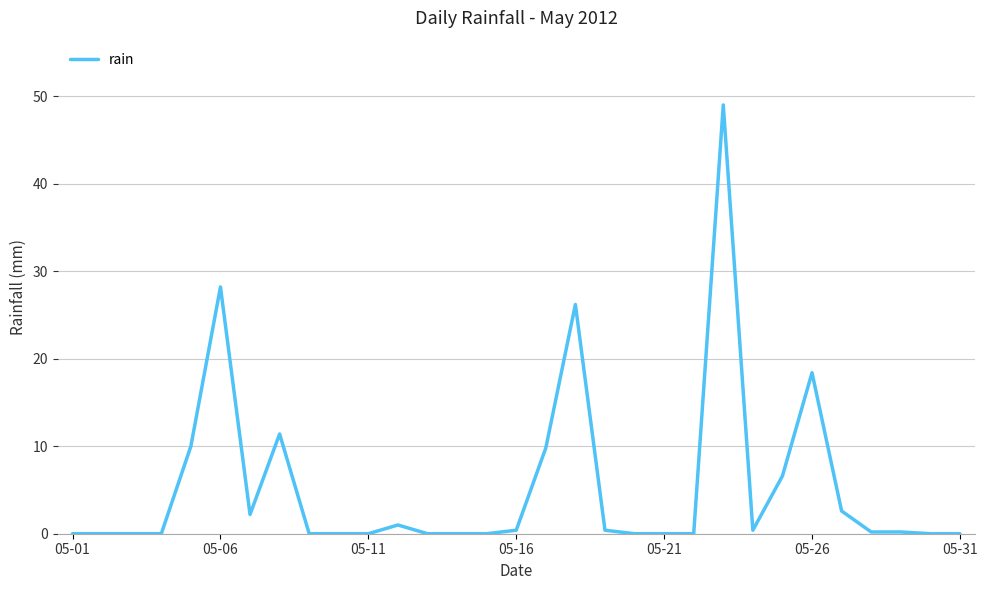

What is the sum of all values?

167.0